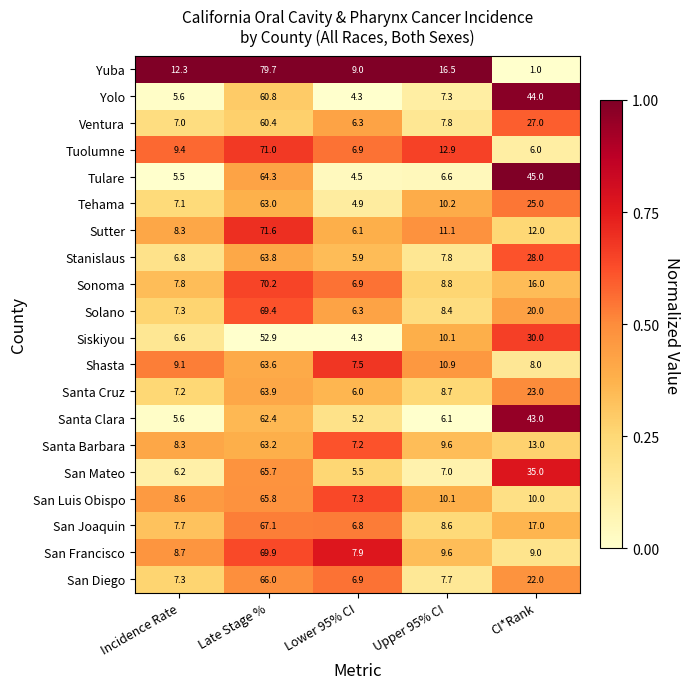

What is the sum of all Tulare values?

125.9